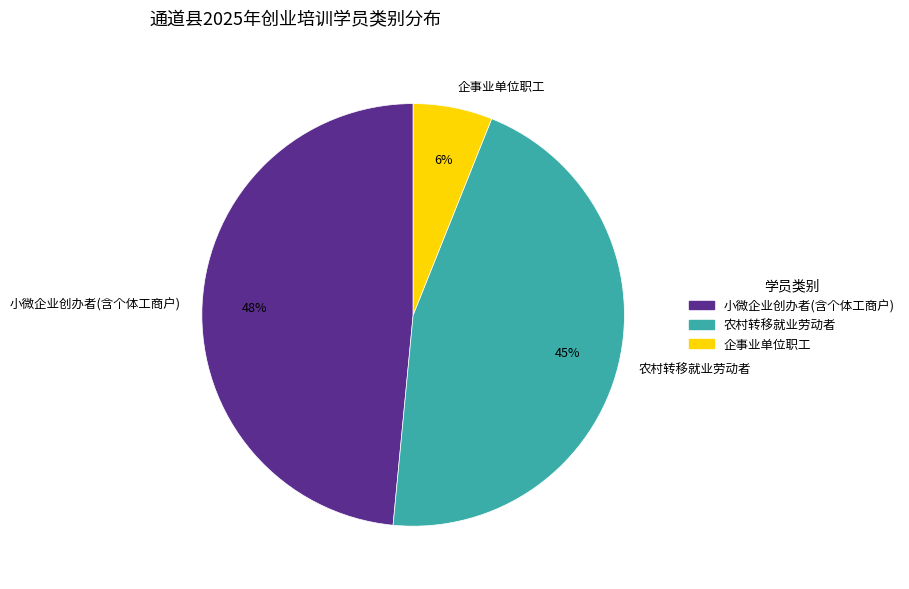

True or false: 小微企业创办者(含个体工商户) accounts for 59% of the total.

False